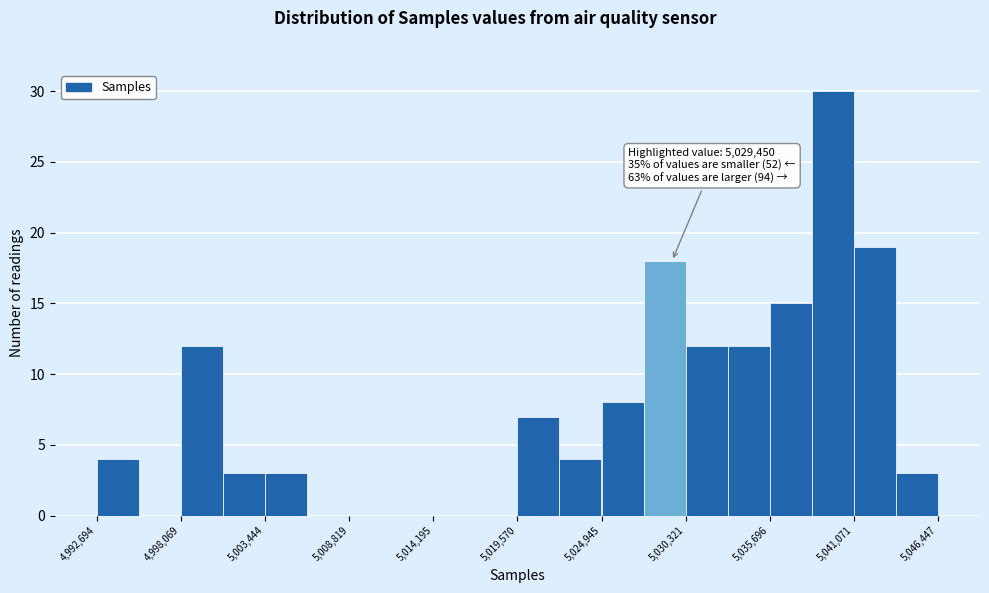

Around what value on the x-axis is the tallest bar? Give the approximate position of its centre, as read against the axis.

5040000